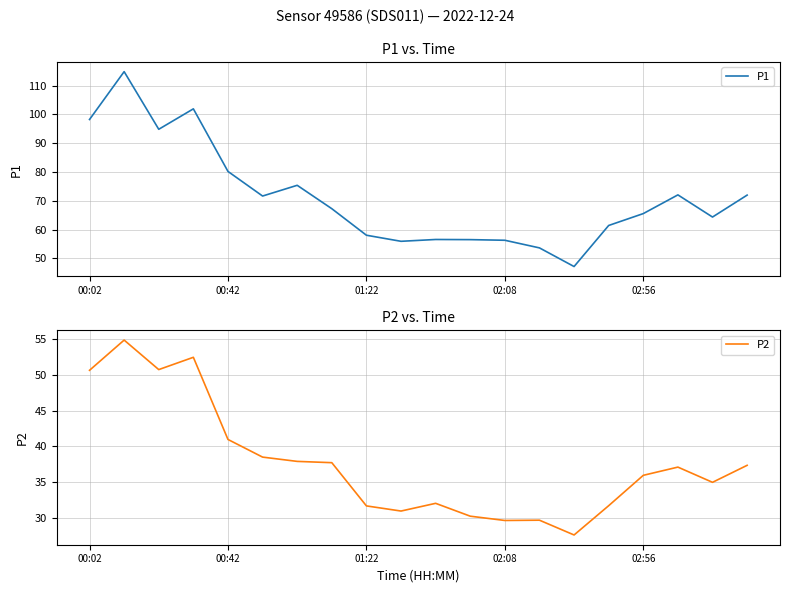

In P1, how many points are lower than both neighbors (excluding endpoints)?

5